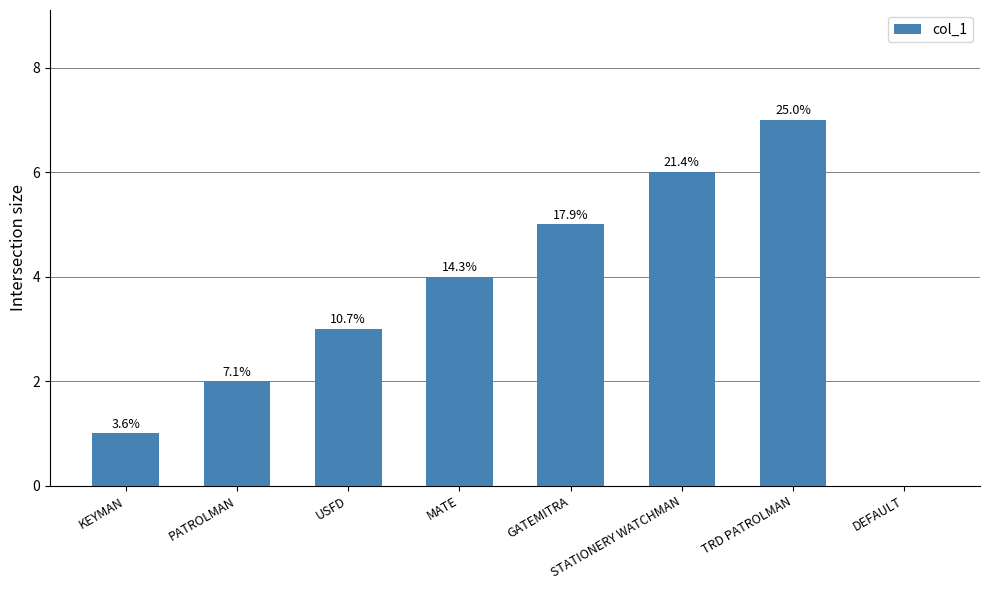

List the labels in order of value, smallest first.

DEFAULT, KEYMAN, PATROLMAN, USFD, MATE, GATEMITRA, STATIONERY WATCHMAN, TRD PATROLMAN